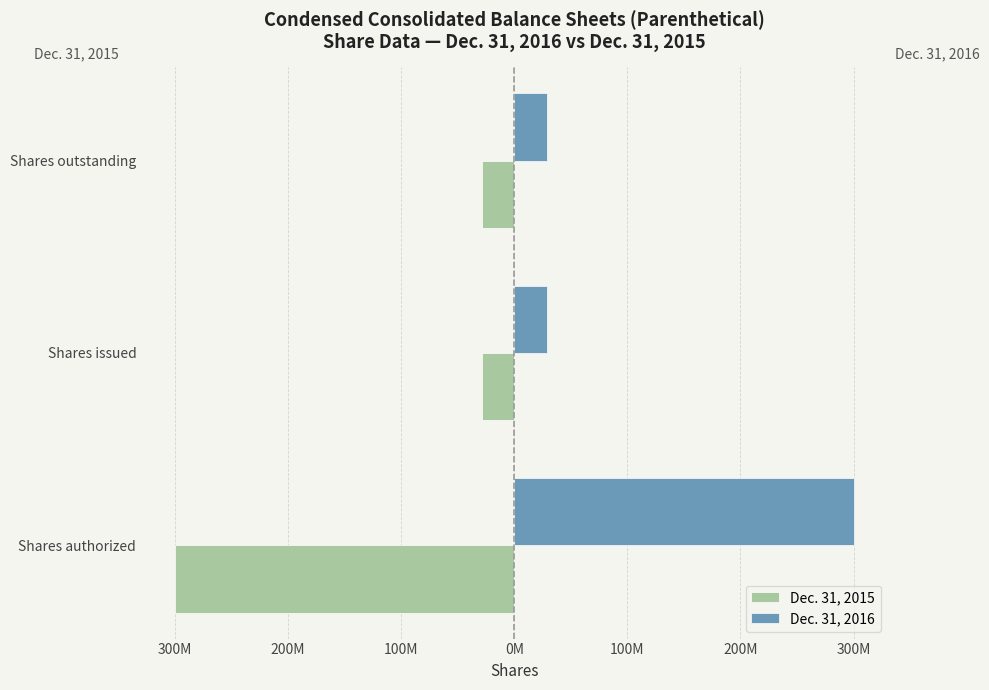

What are all the series names shown in the legend?

Dec. 31, 2015, Dec. 31, 2016